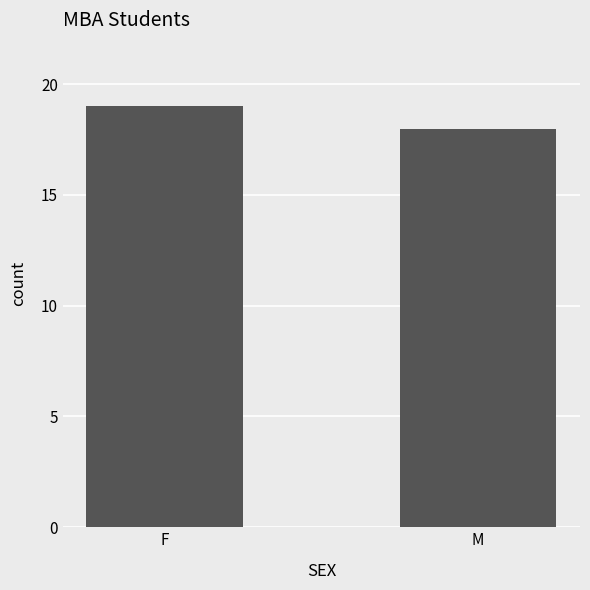

Is it true that the value at F is 19?

True